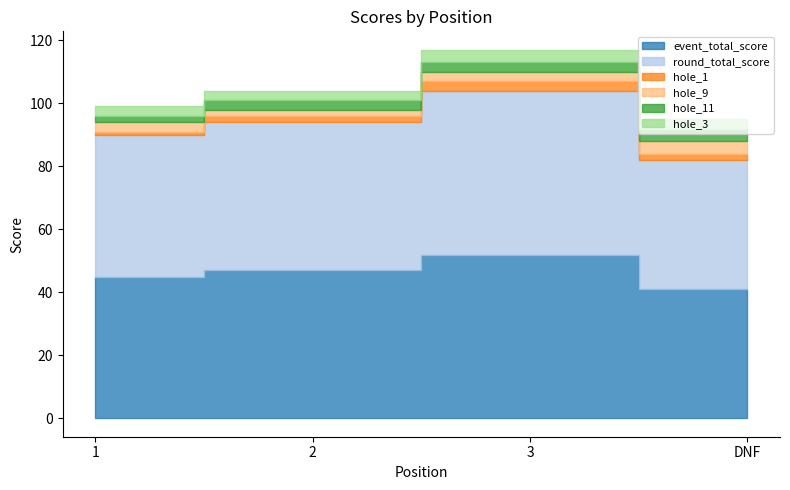

Rank the series at 1 from lowest to highest value.

hole_1, hole_11, hole_9, hole_3, event_total_score, round_total_score